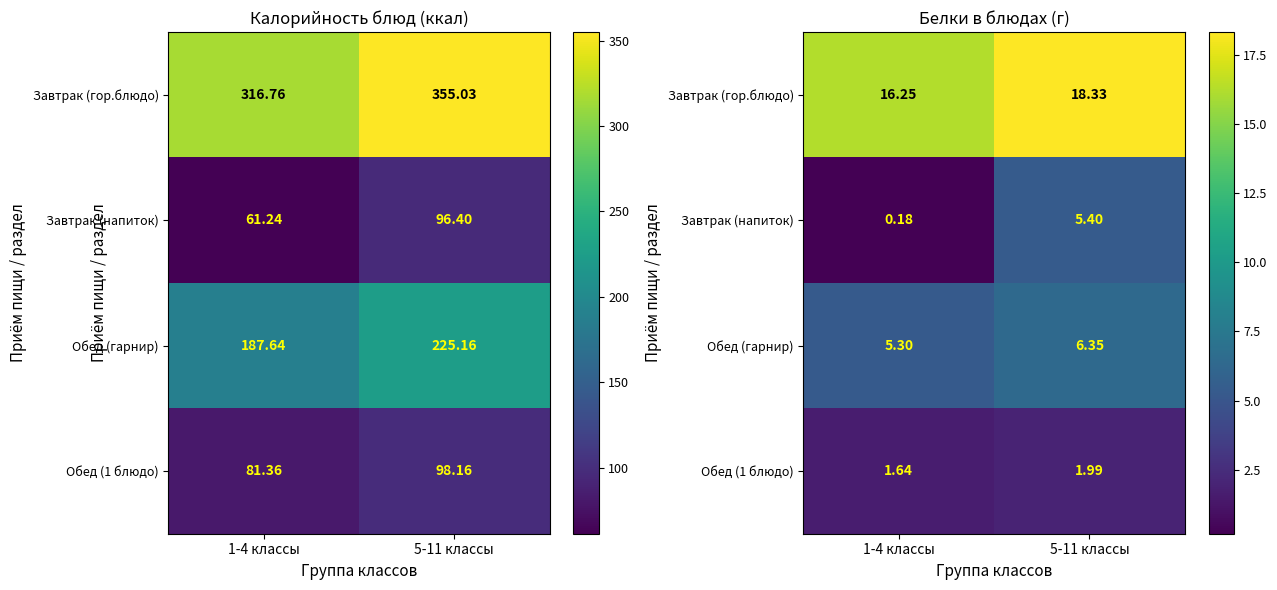

What is the difference between the Завтрак (гор.блюдо) values at 1-4 классы and 5-11 классы?

2.1